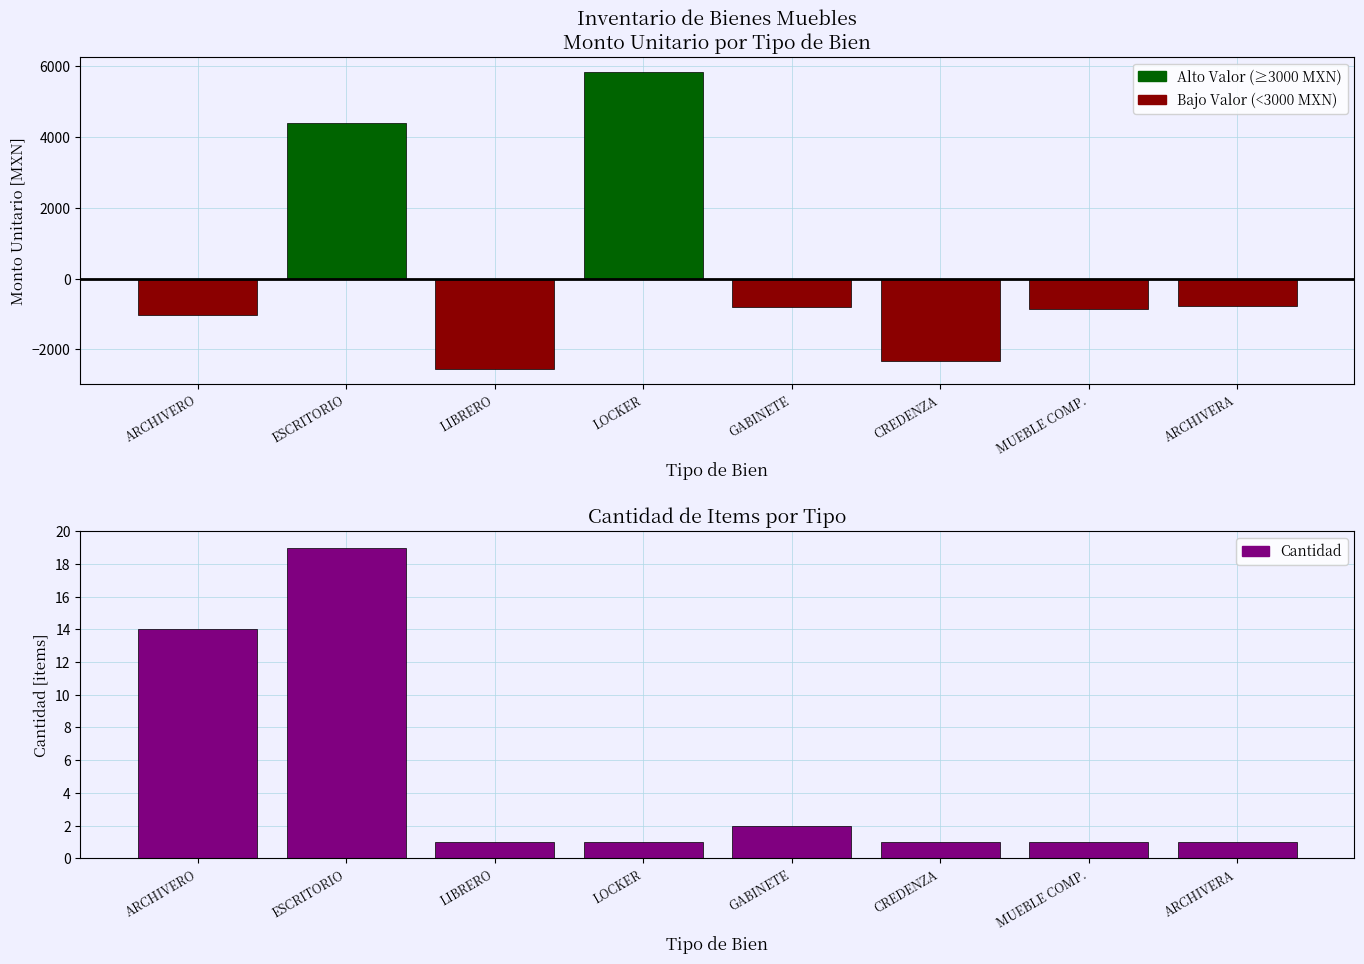

What is the difference between the maximum and second lowest values?

18